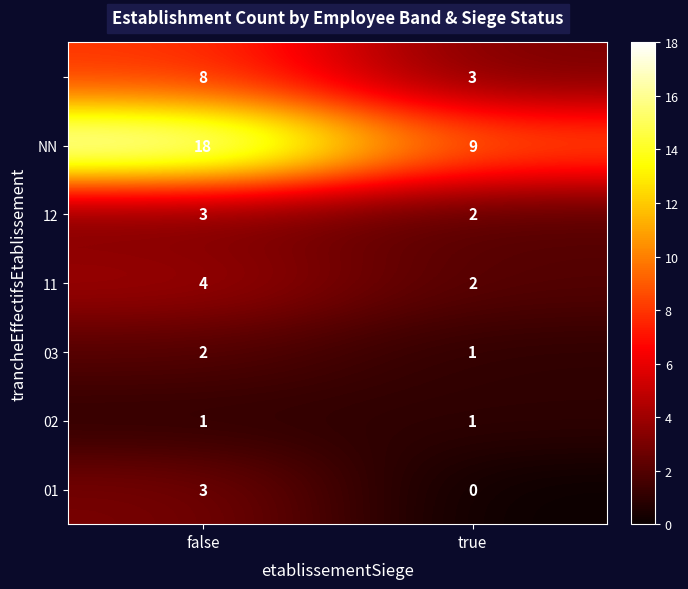

Which category has the highest value across all series?

false